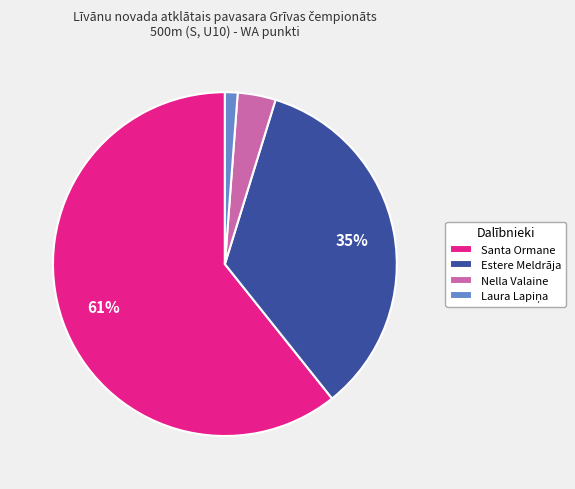

Is the sum of Estere Meldrāja and Nella Valaine greater than half?

No